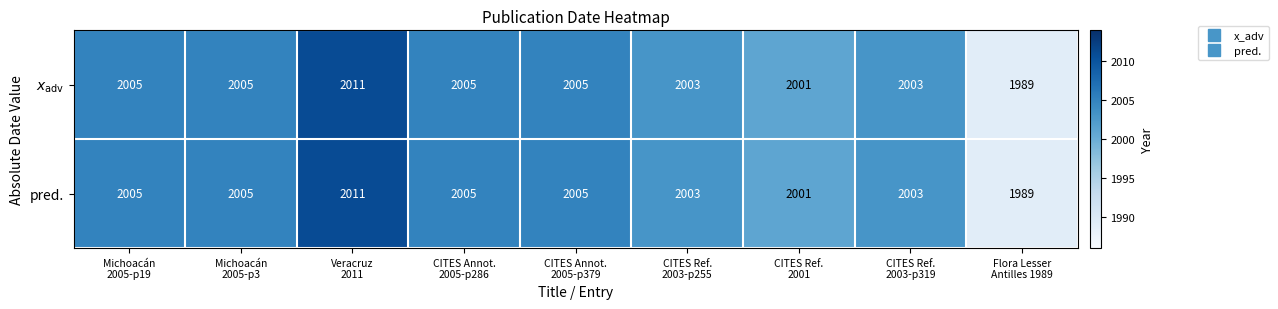

At how many categories does at least one series exceed 1999?

8